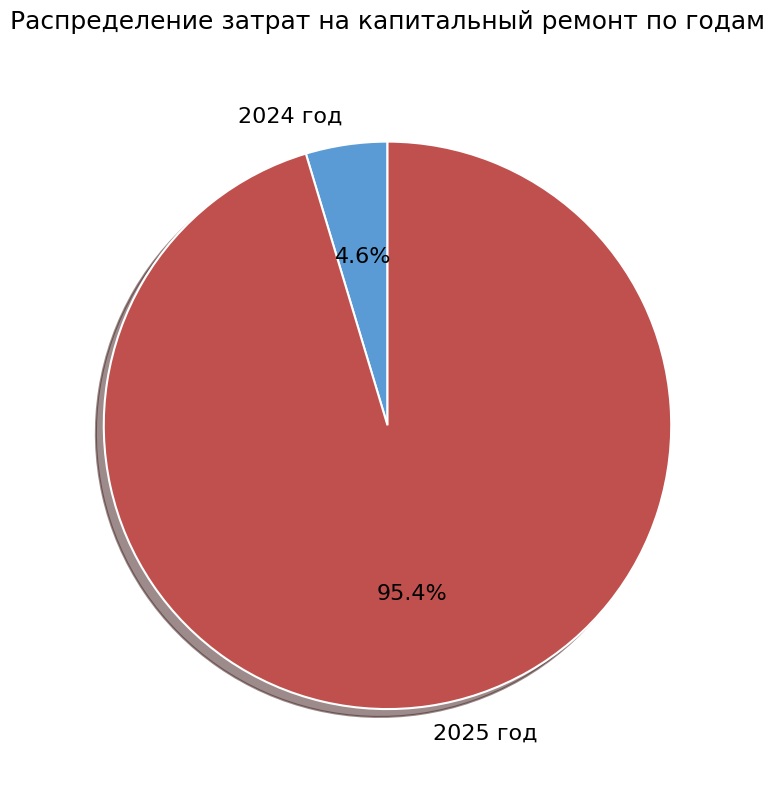

To the nearest percent, what percentage of the pie is 2025 год?

95%